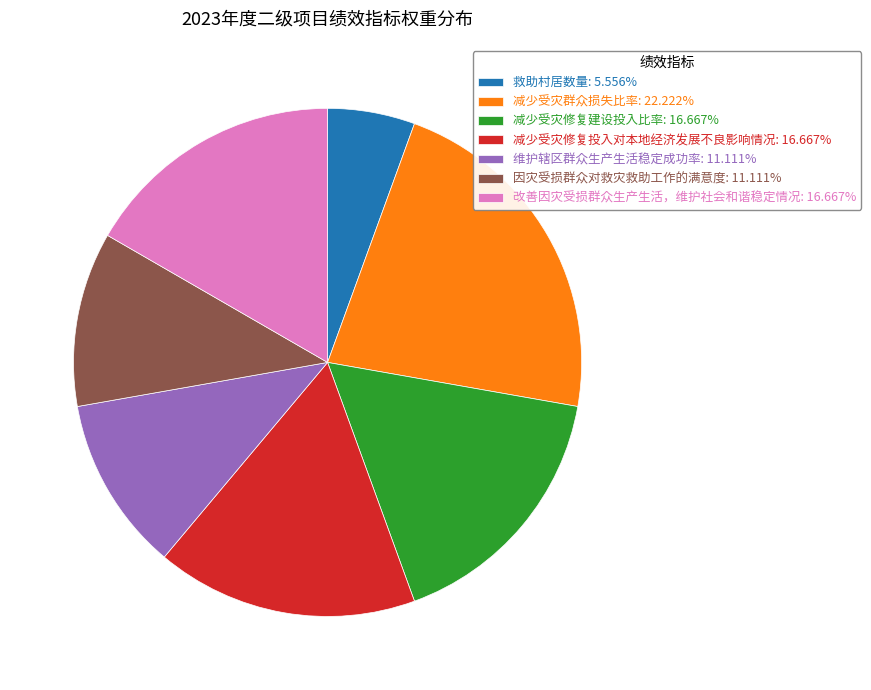

Does any single category account for the majority?

No